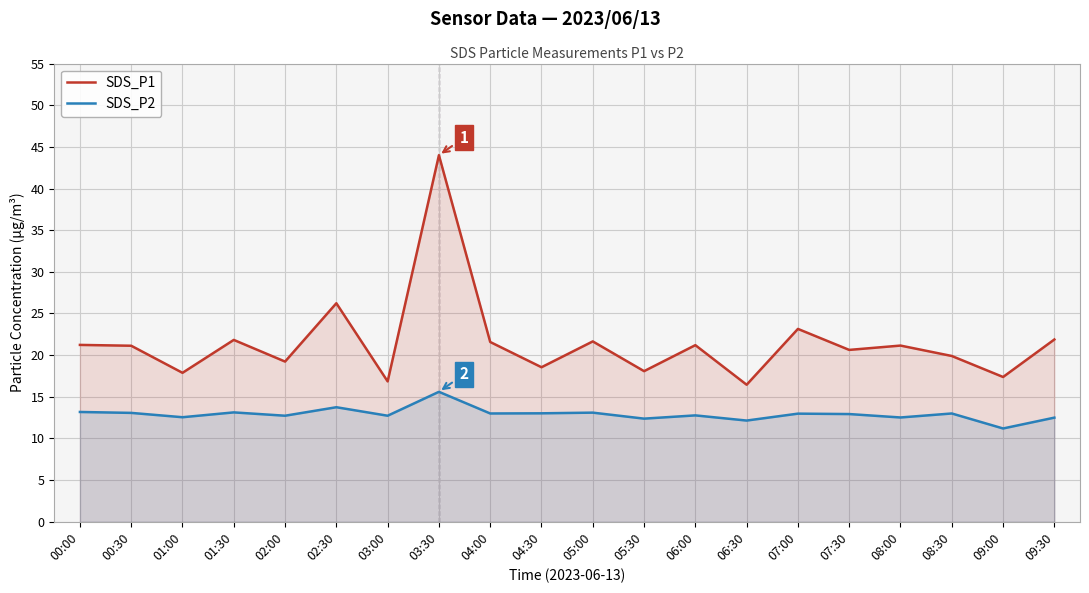

What is the sum of all SDS_P2 values?

258.3